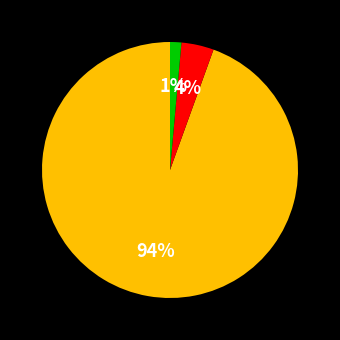

To the nearest percent, what is the average slice percentage?

33%